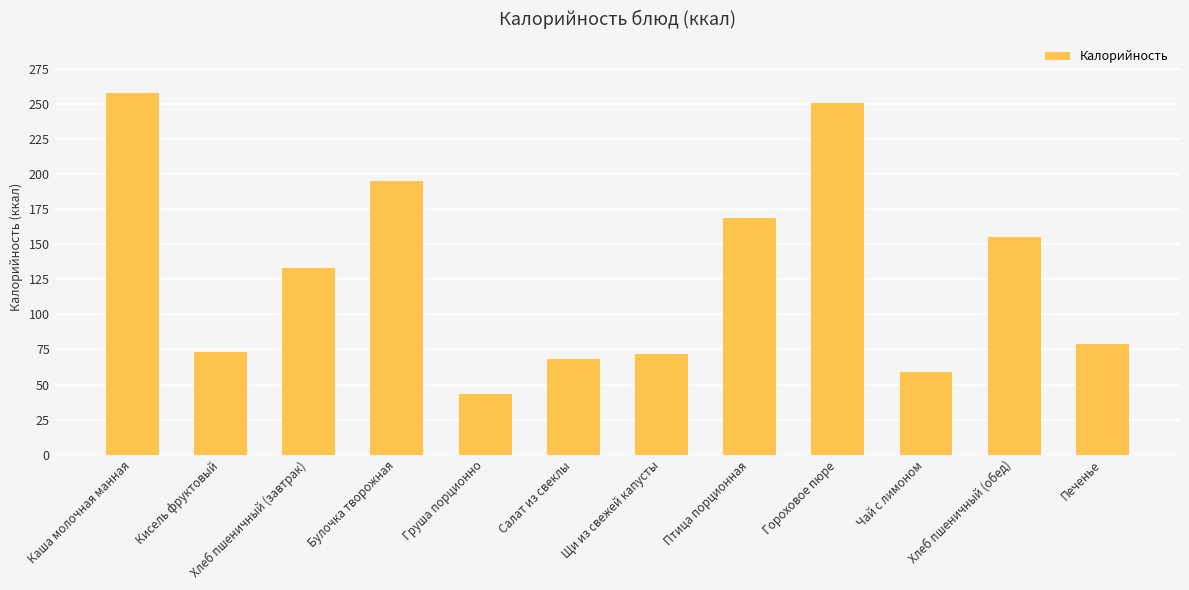

What is the value of the 1st bar from the left?

257.6